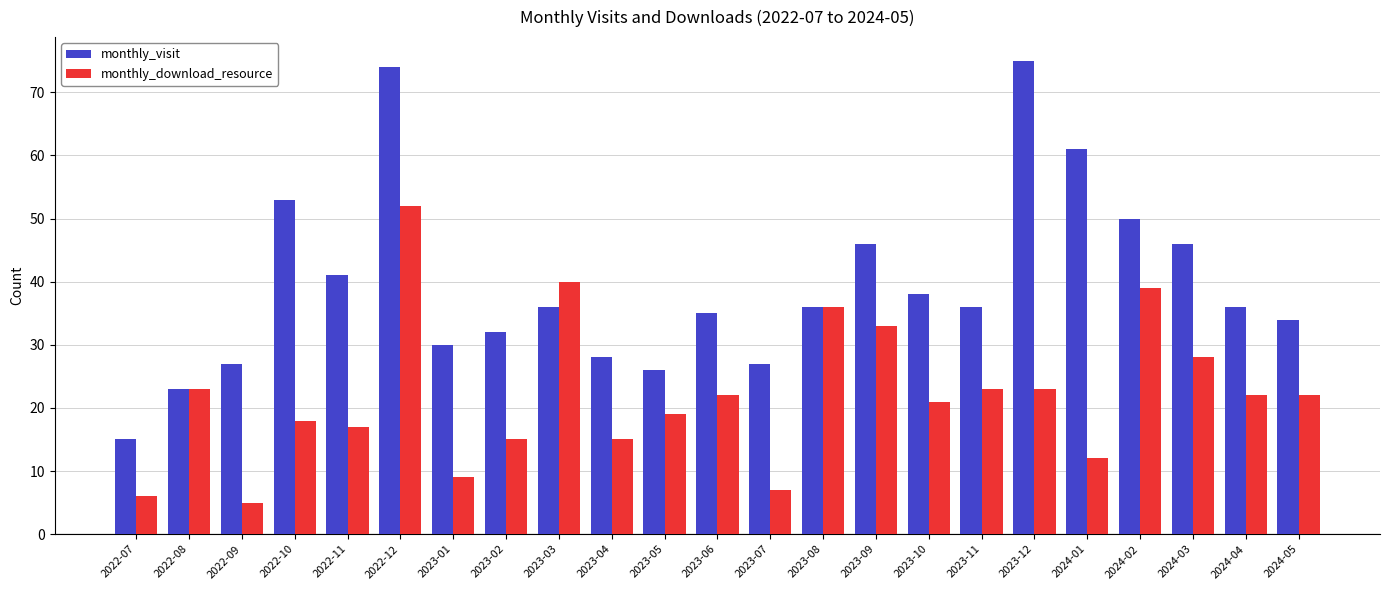

Rank the series by their maximum value, from lowest to highest.

monthly_download_resource, monthly_visit